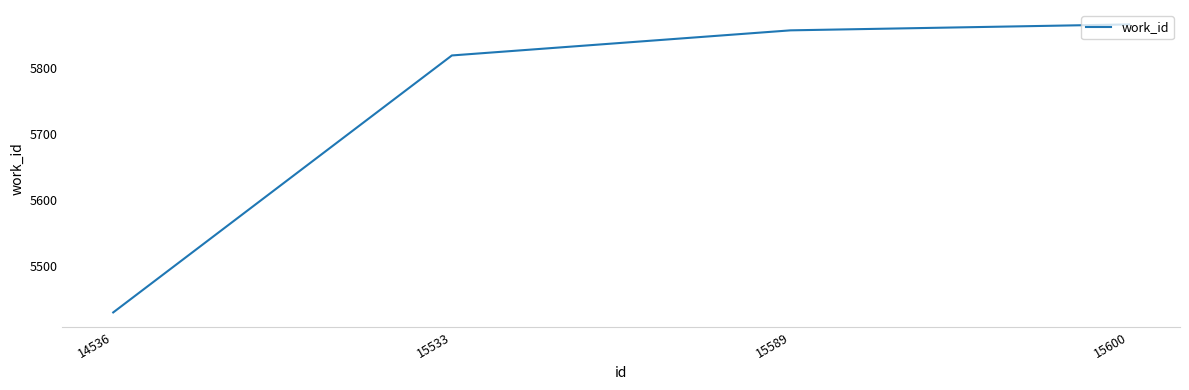

What is the sum of all values?

22972